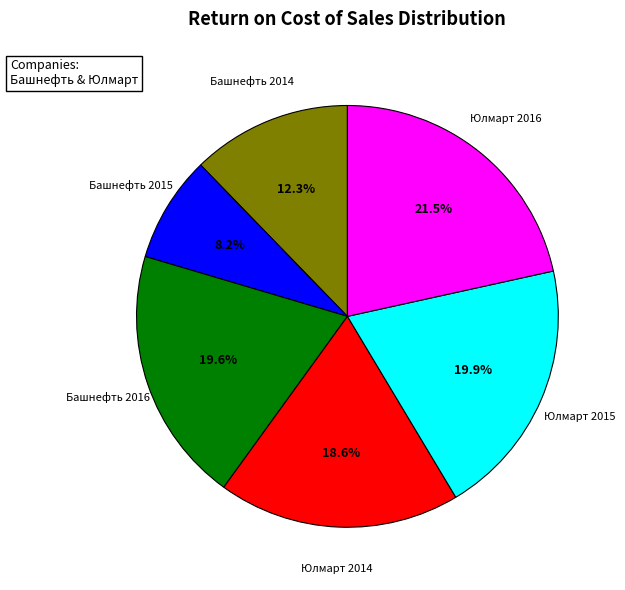

Does any single category account for the majority?

No